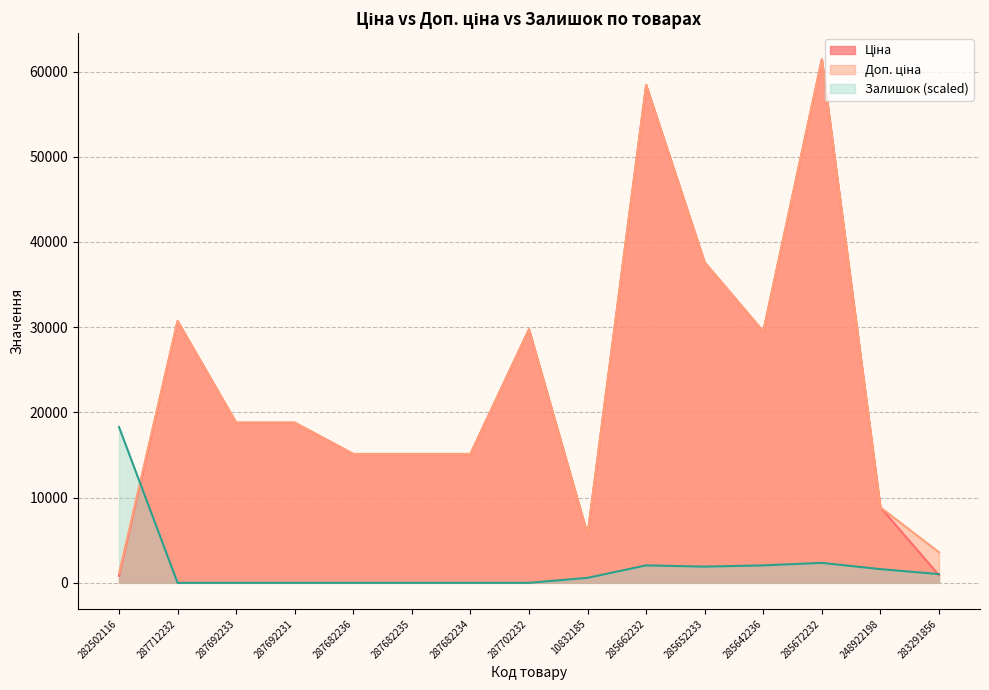

What is the spread (max minus min) of values at 287702232?

29747.2